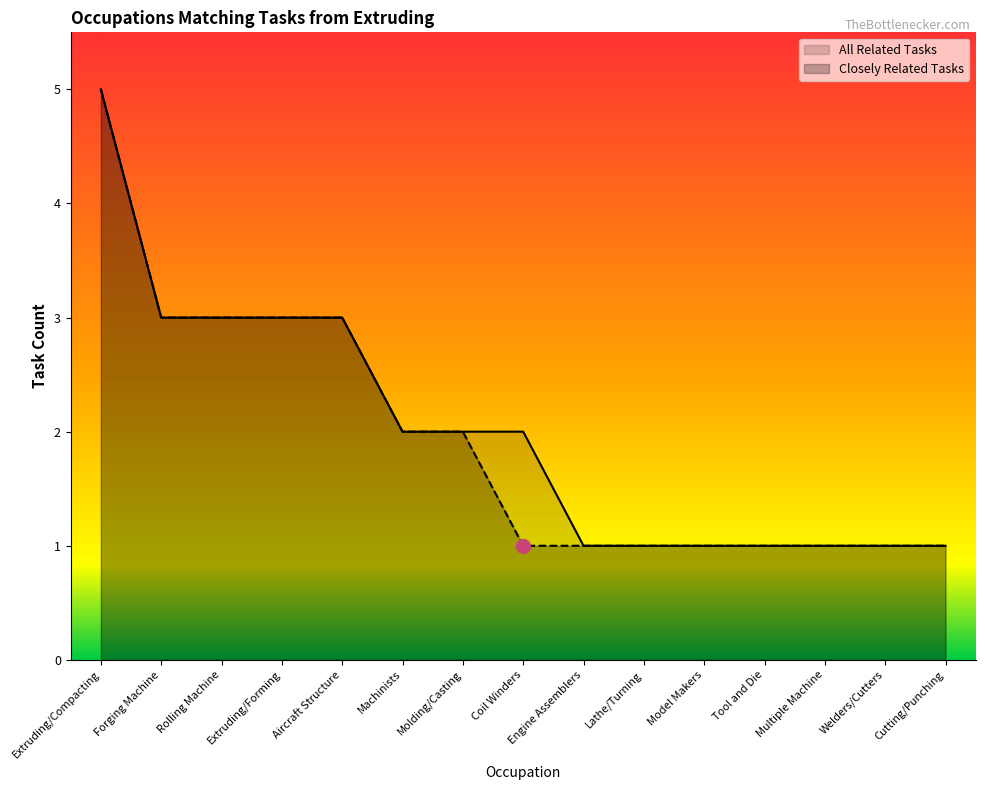

True or false: Closely Related Tasks and All Related Tasks cross at least once.

False